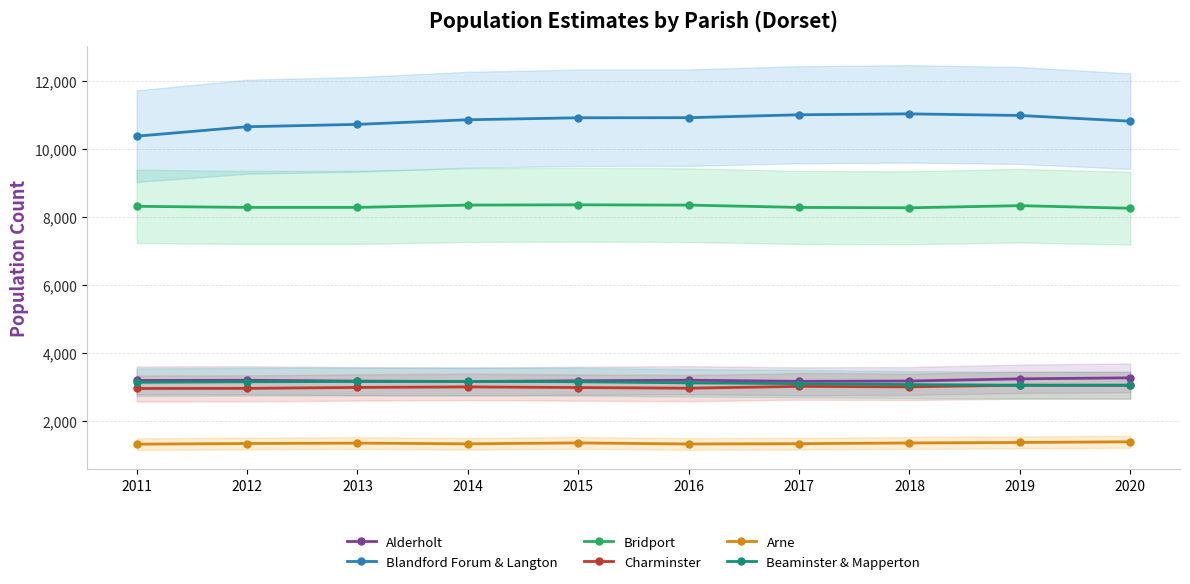

At which label does Beaminster & Mapperton first exceed 3131?

2012